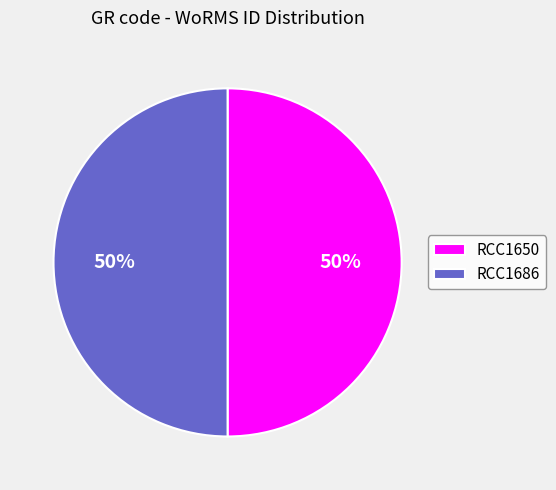

Combined, do RCC1686 and RCC1650 account for over 50%?

Yes